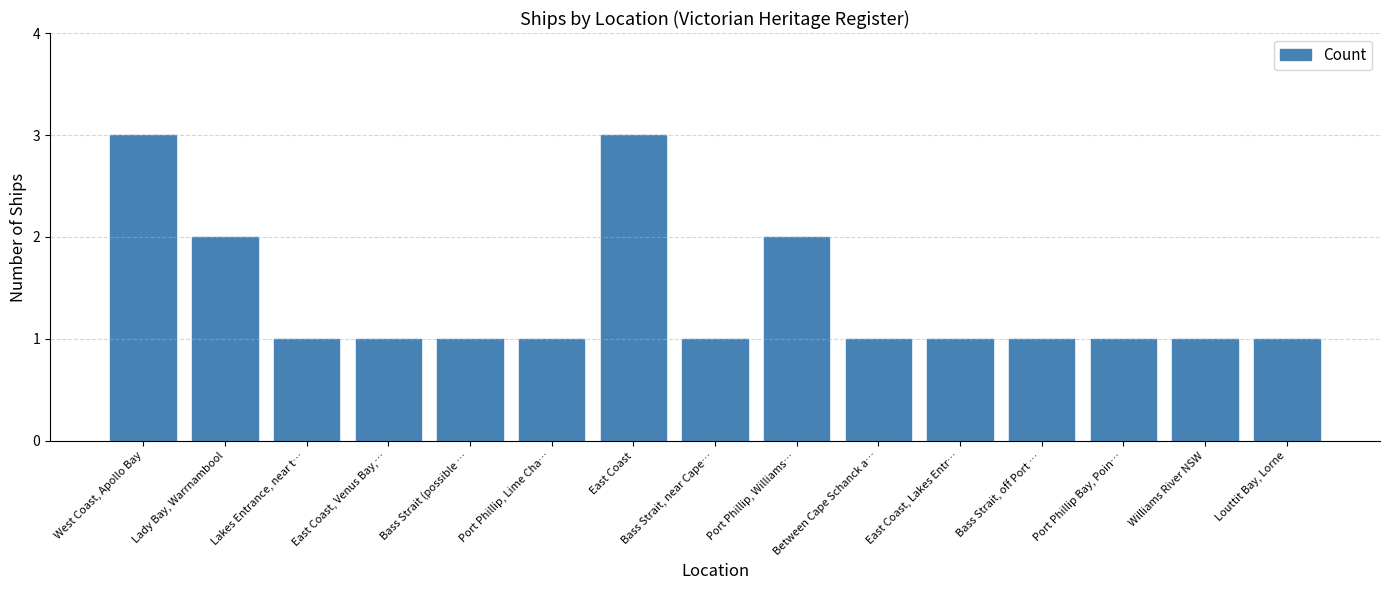

The chart shows a value of 1 at Between Cape Schanck a…. True or false?

True